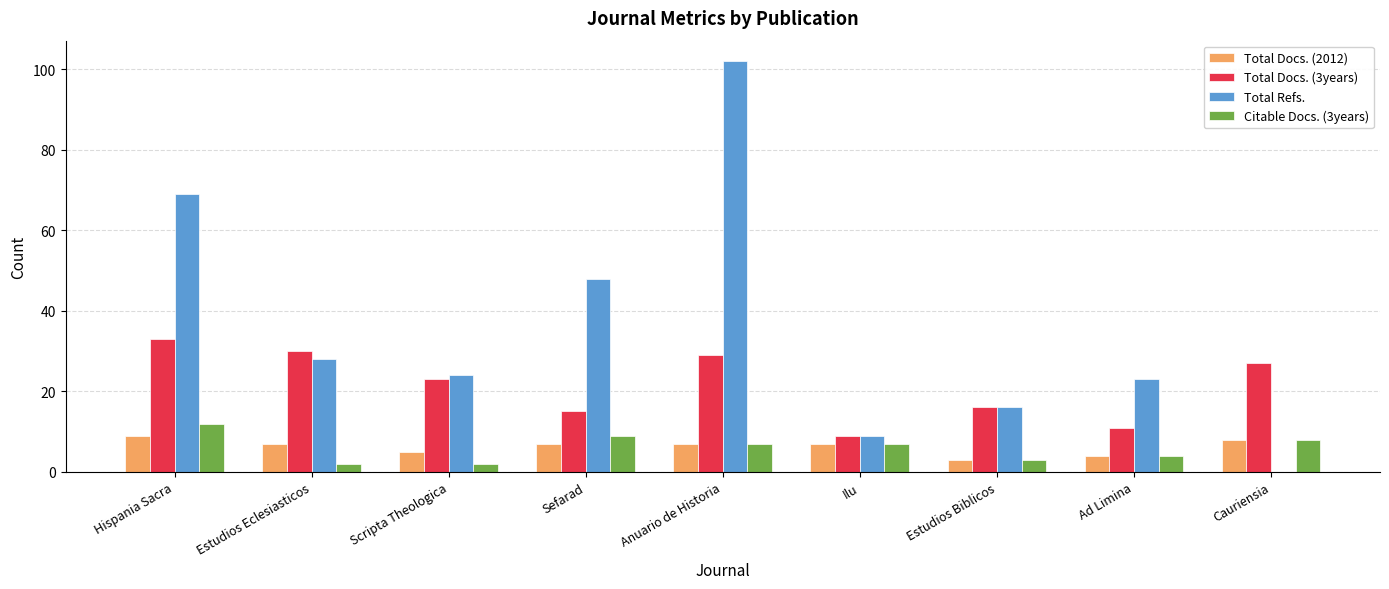

The value of Total Refs. at Estudios Eclesiasticos is 28. True or false?

True